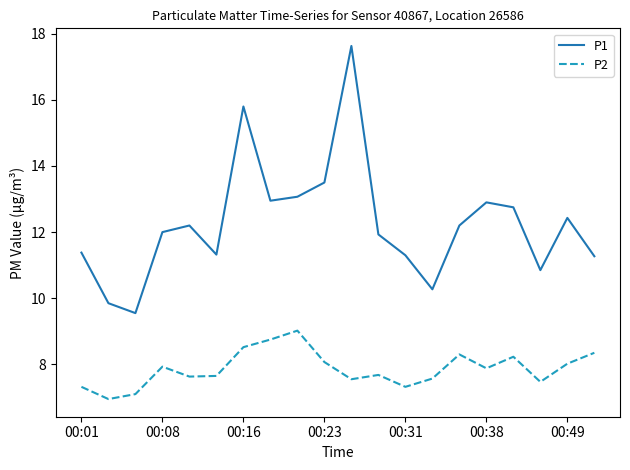

What is the maximum value for P1?

17.6